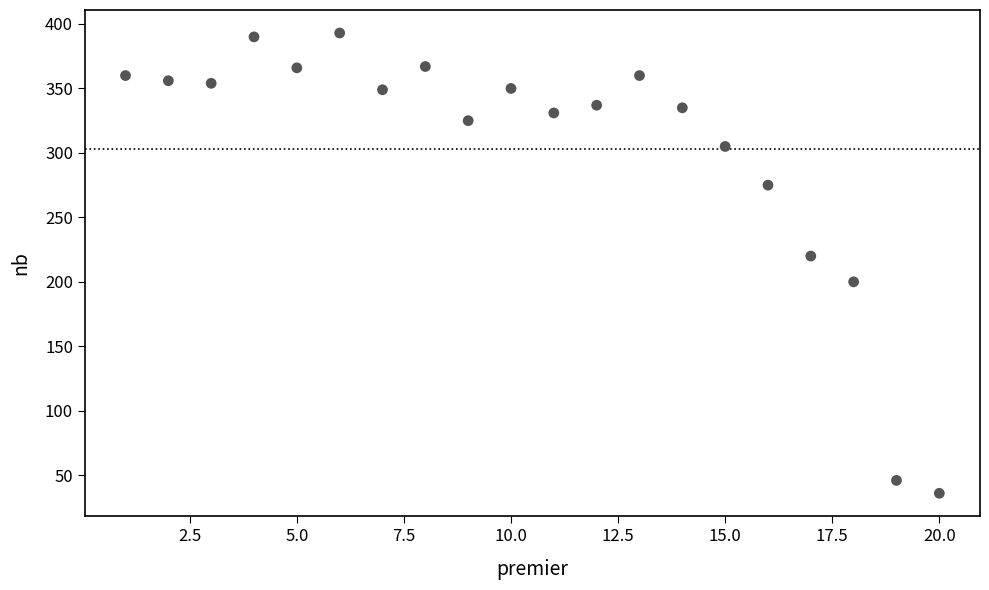

What Y value in the scatter plot is closest to 214?

220